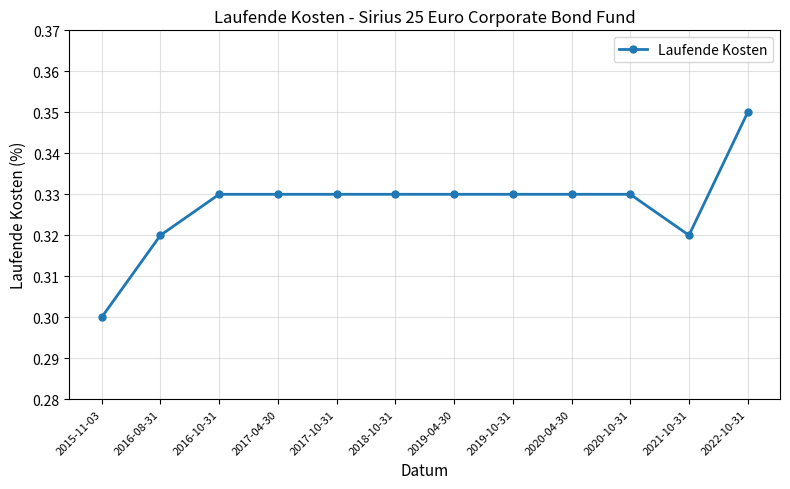

How many values are between 0 and 1?

12